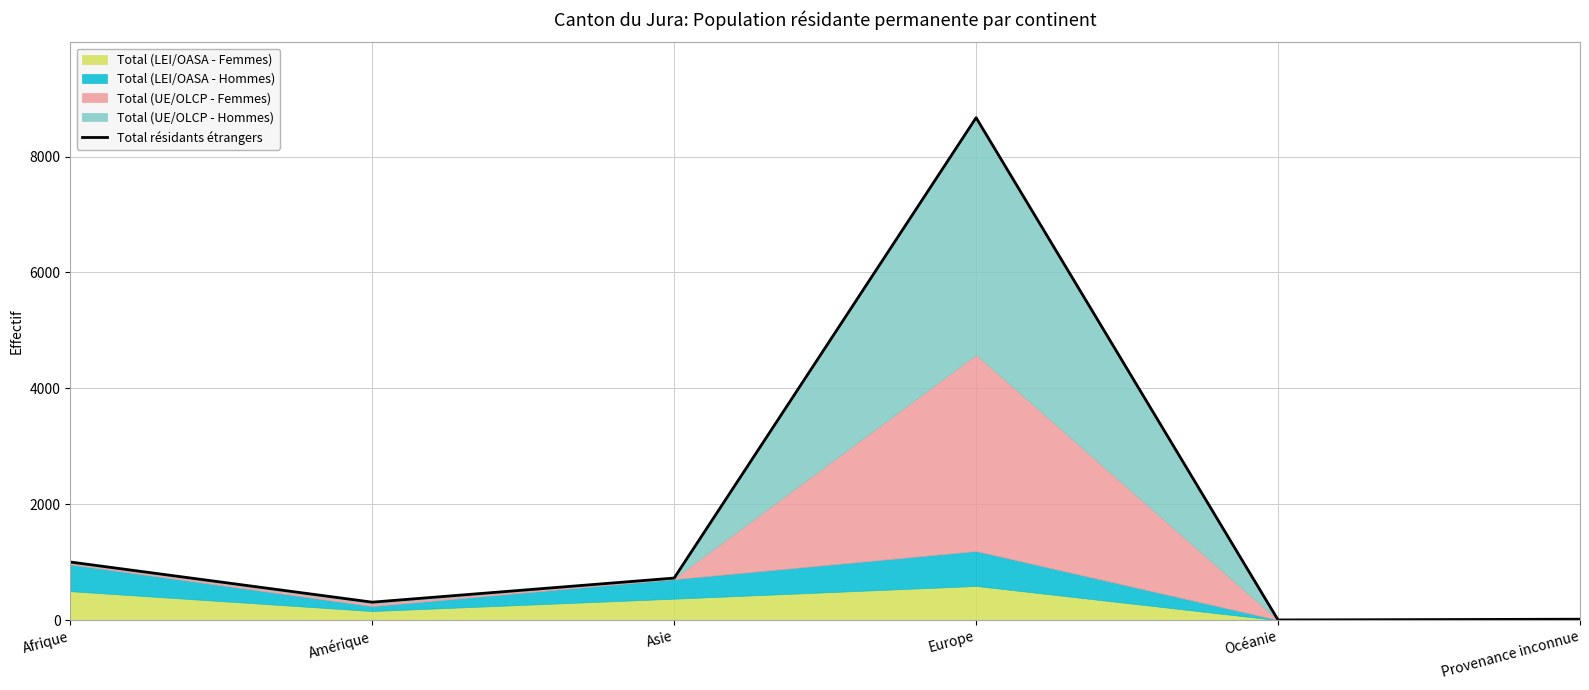

What value does the data have at Afrique, to the nearest 100?

1000